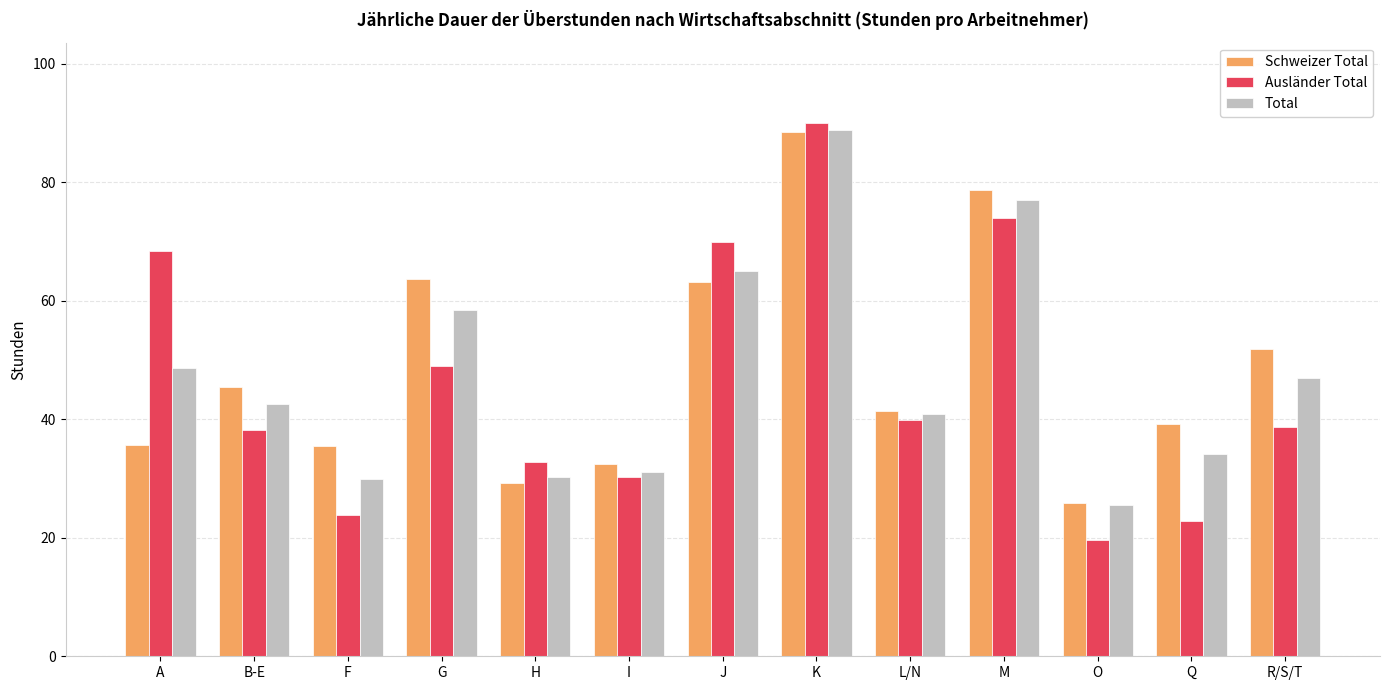

What is the sum of all Total values?

619.1